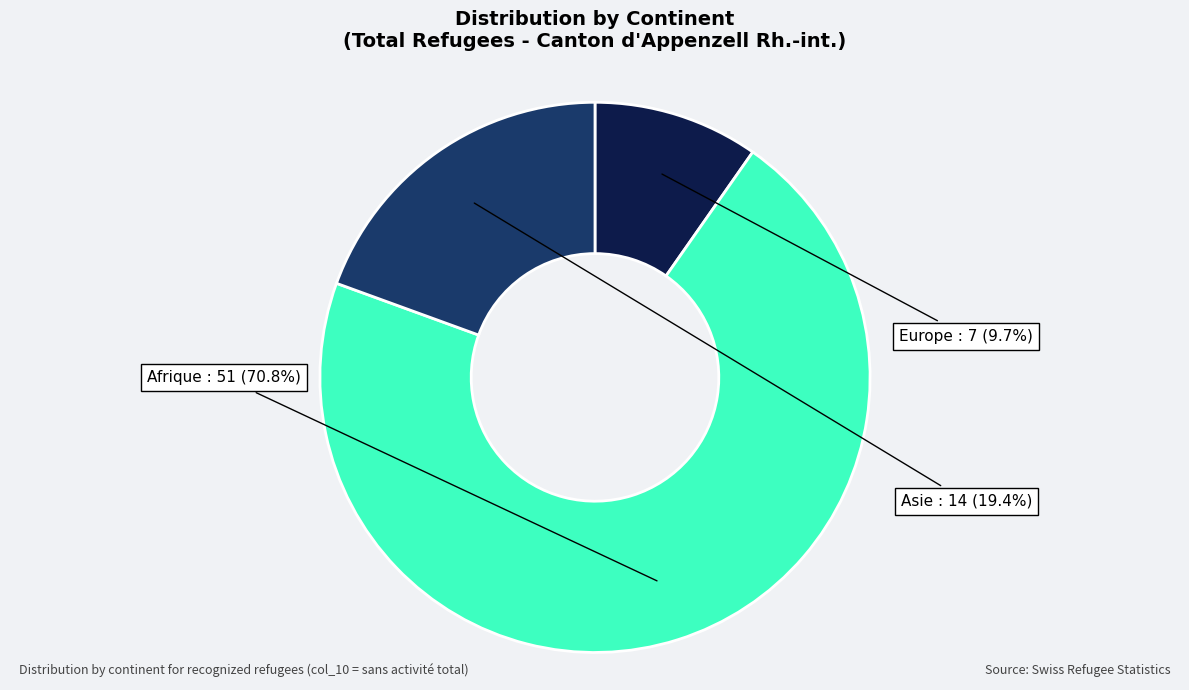

To the nearest percent, what is the difference between the largest and smallest slice percentages?

61%